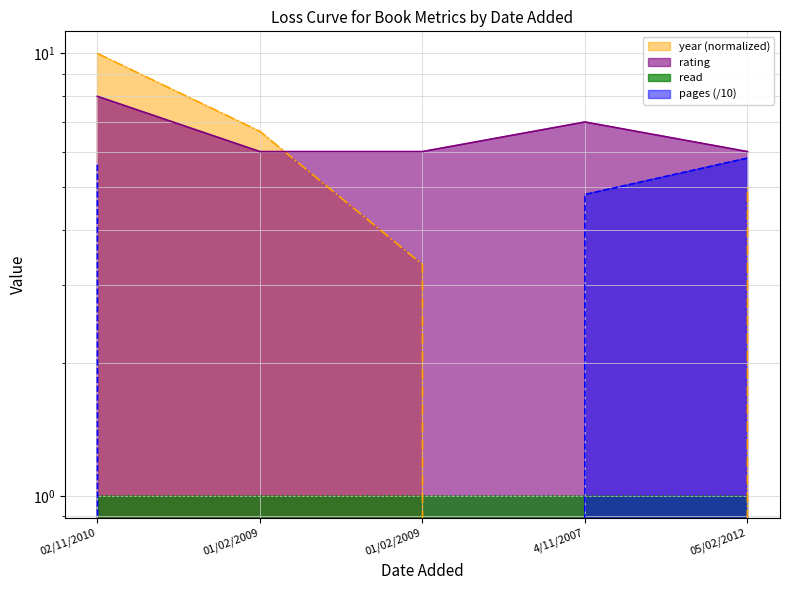

Reading left to right, extract all data points from this chart.

rating: 02/11/2010=8.0	01/02/2009=6.0	01/02/2009=6.0	4/11/2007=7.0	05/02/2012=6.0
pages: 02/11/2010=5.6	01/02/2009=0.0	01/02/2009=0.0	4/11/2007=4.8	05/02/2012=5.8
year: 02/11/2010=10.0	01/02/2009=6.7	01/02/2009=3.3	4/11/2007=0.0	05/02/2012=5.0